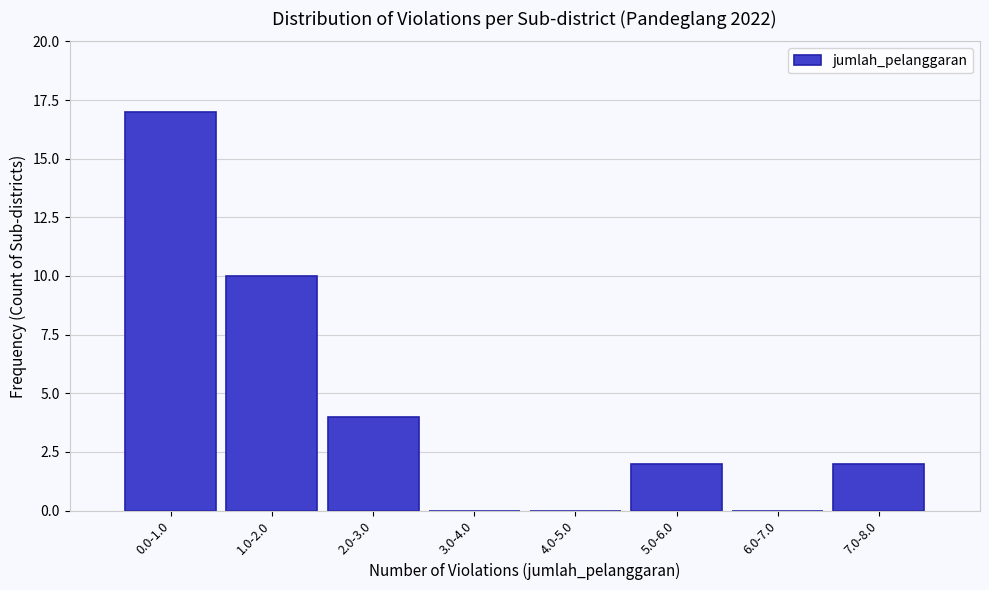

Reading left to right, extract all data points from this chart.

0.0-1.0=17	1.0-2.0=10	2.0-3.0=4	3.0-4.0=0	4.0-5.0=0	5.0-6.0=2	6.0-7.0=0	7.0-8.0=2